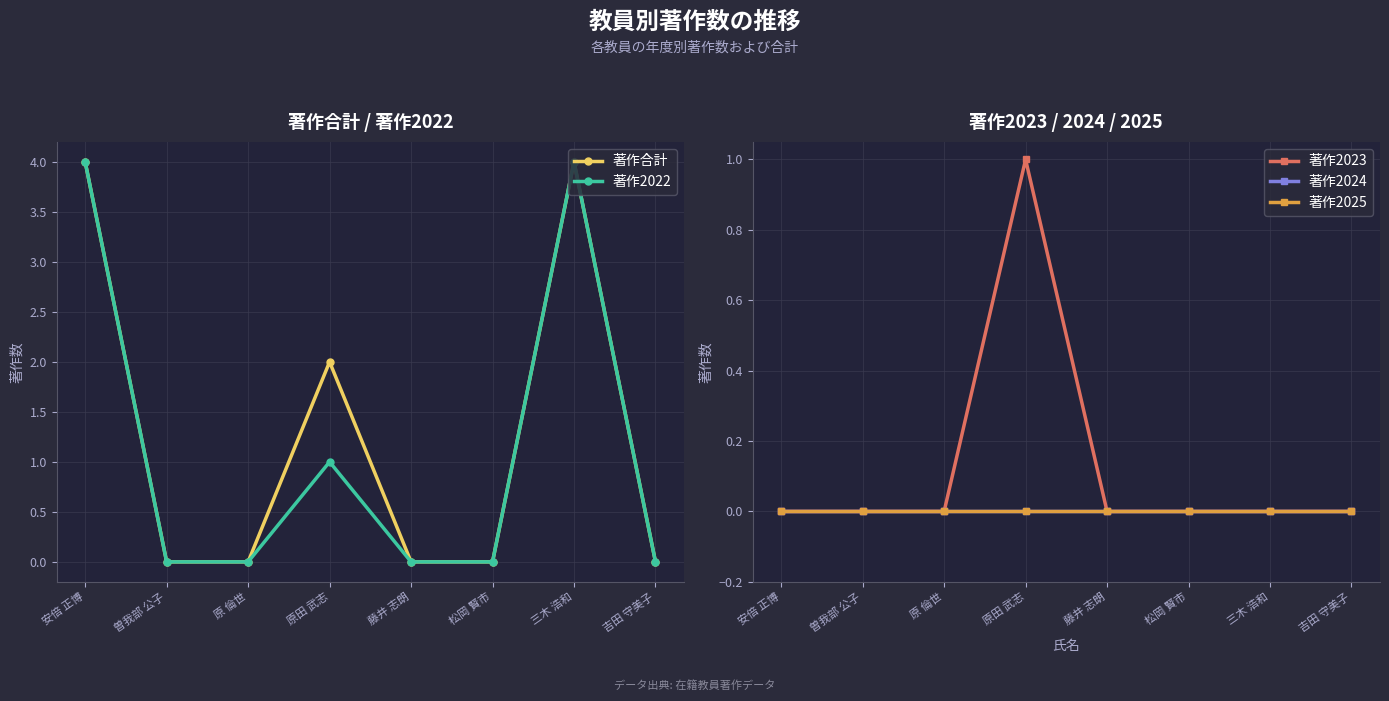

What are all the series names shown in the legend?

著作合計, 著作2022, 著作2023, 著作2024, 著作2025